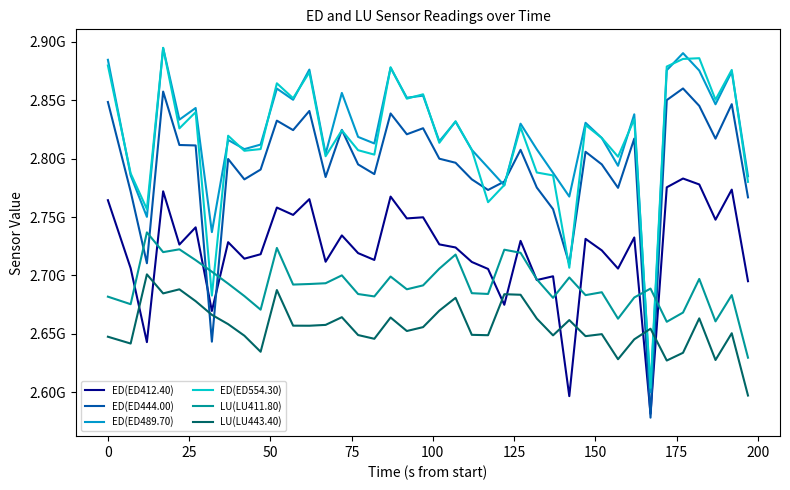

Which series has the largest total across all categories?

ED(ED489.70)